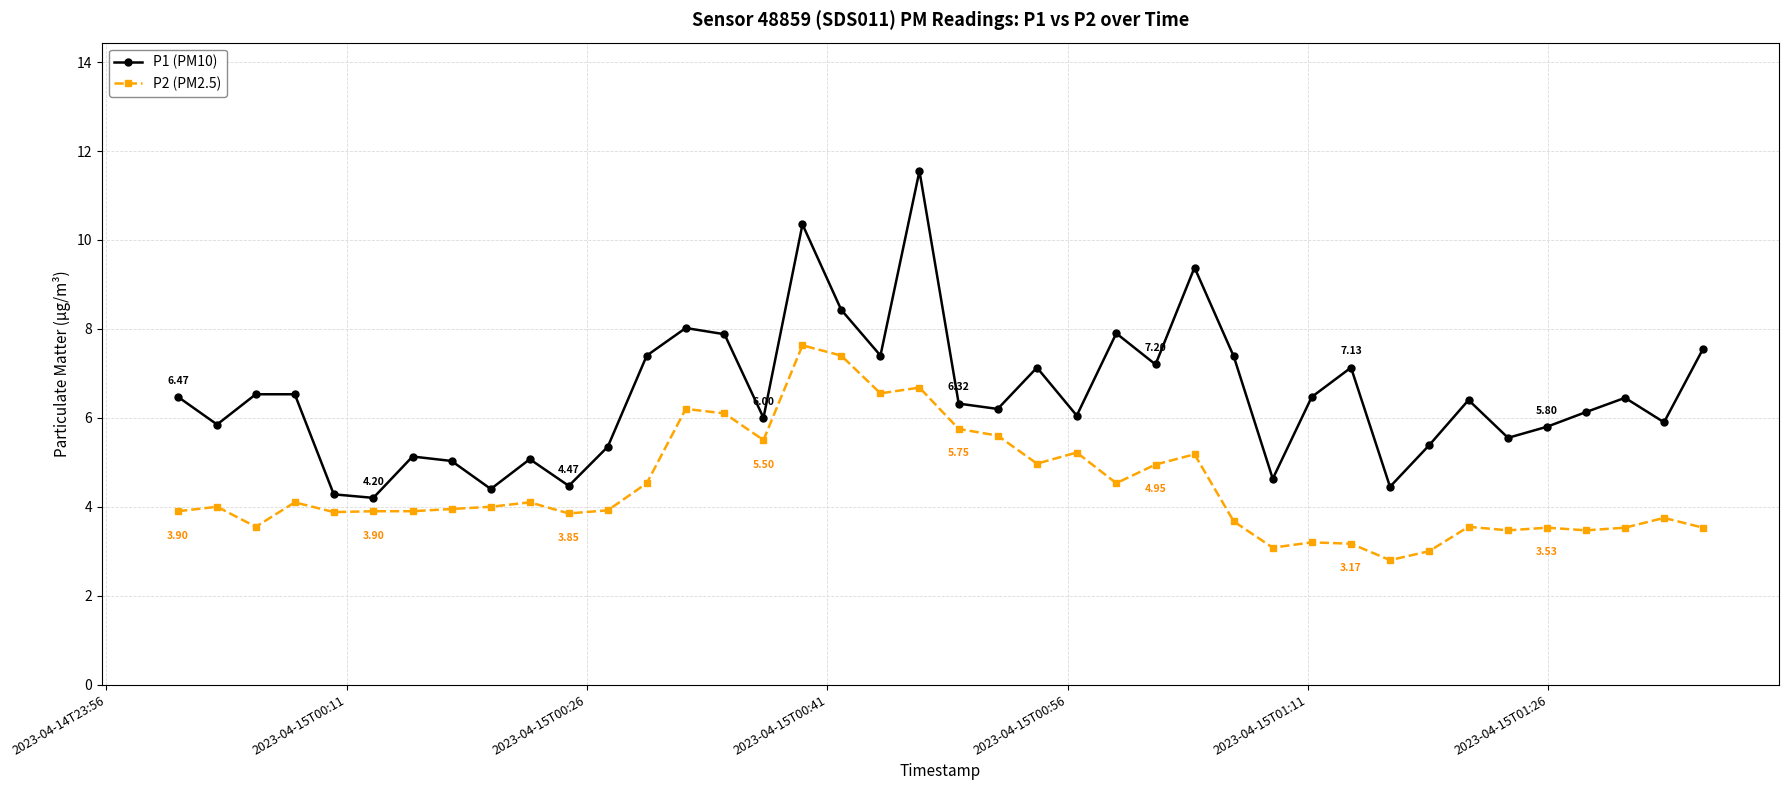

Which series has the widest spread of values?

P1 (PM10)